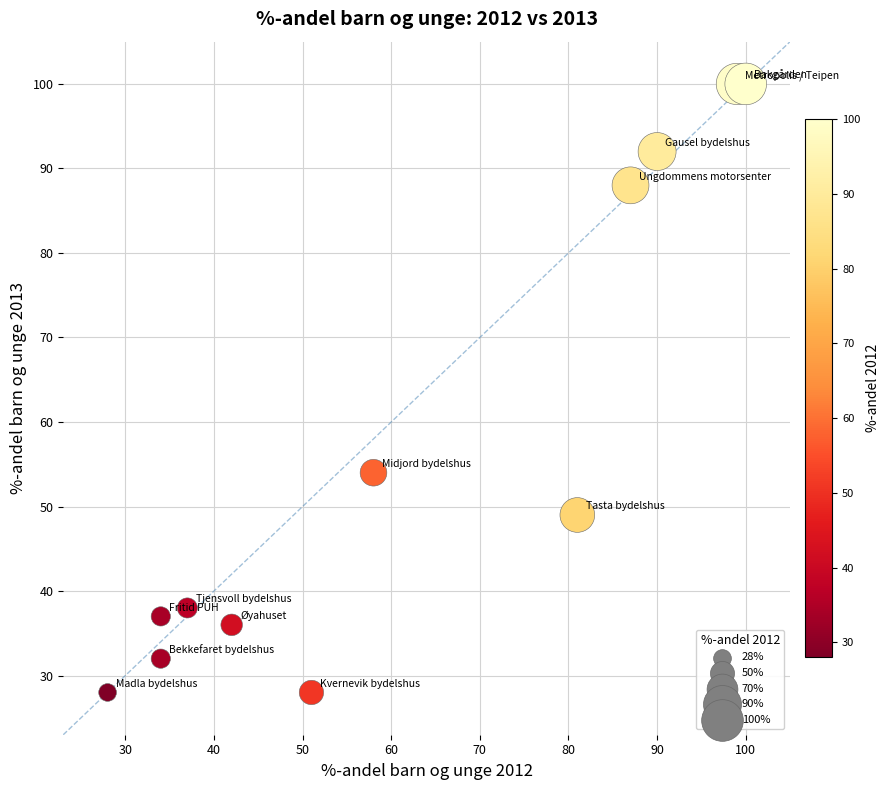

What is the range of X values (max minus min)?

72